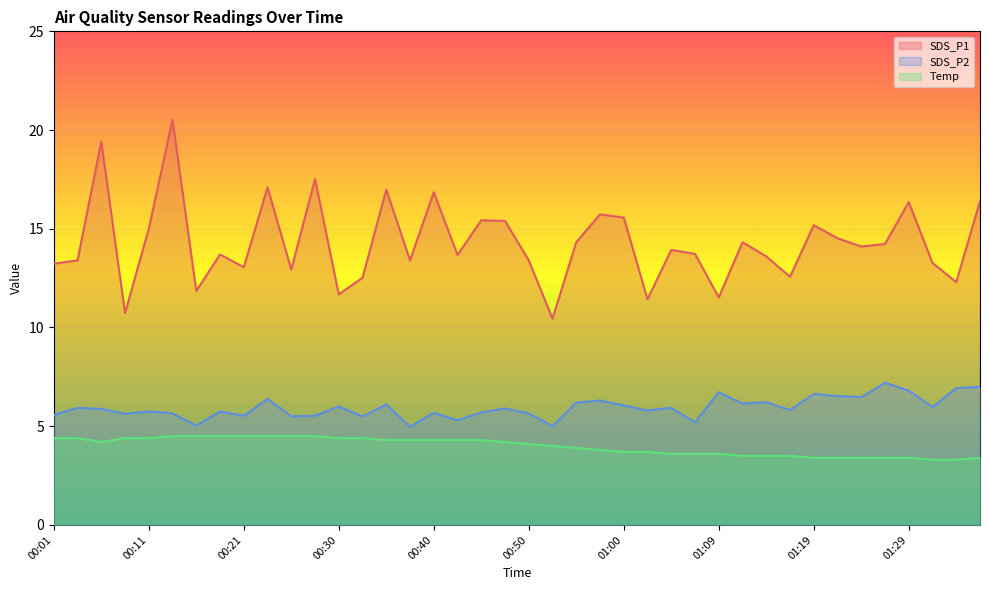

Which label corresponds to the smallest value in the chart?

01:31